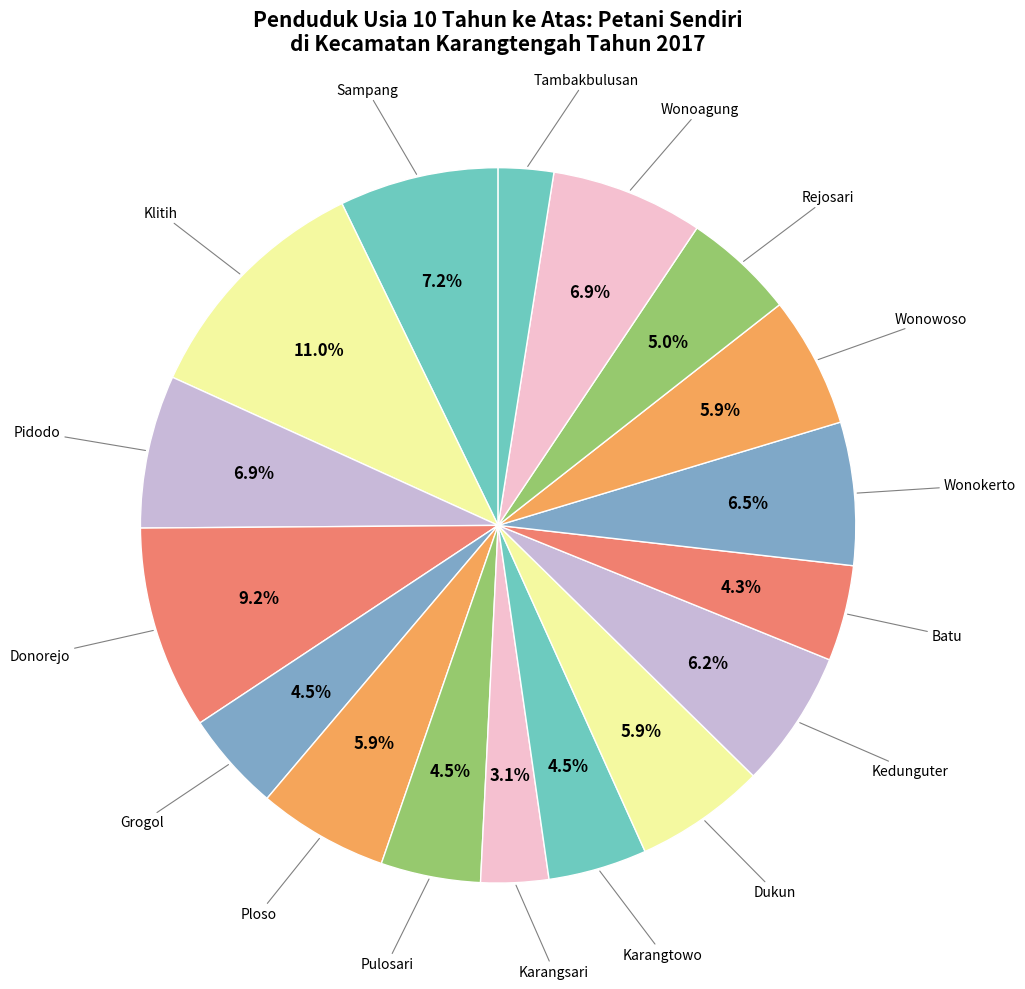

How many segments does this pie chart have?

17